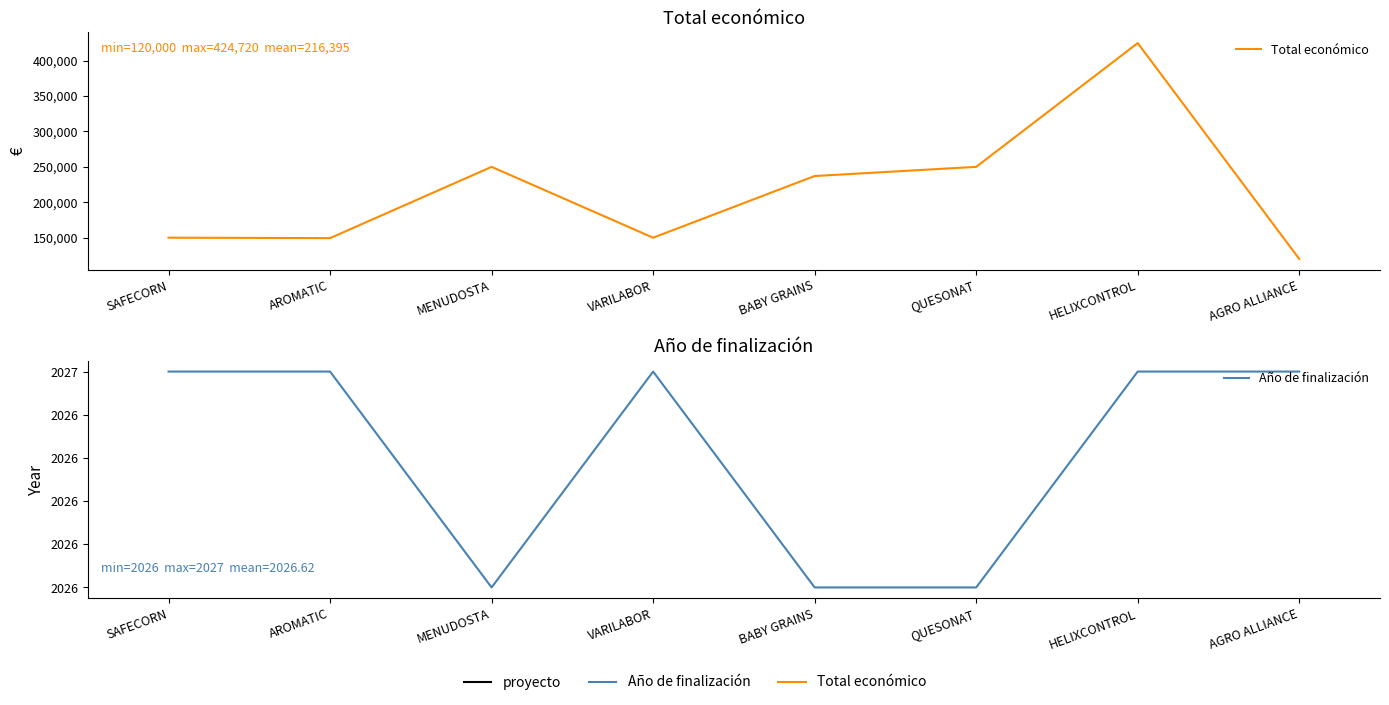

Where does the Total económico series first go above 237042?

MENUDOSTA